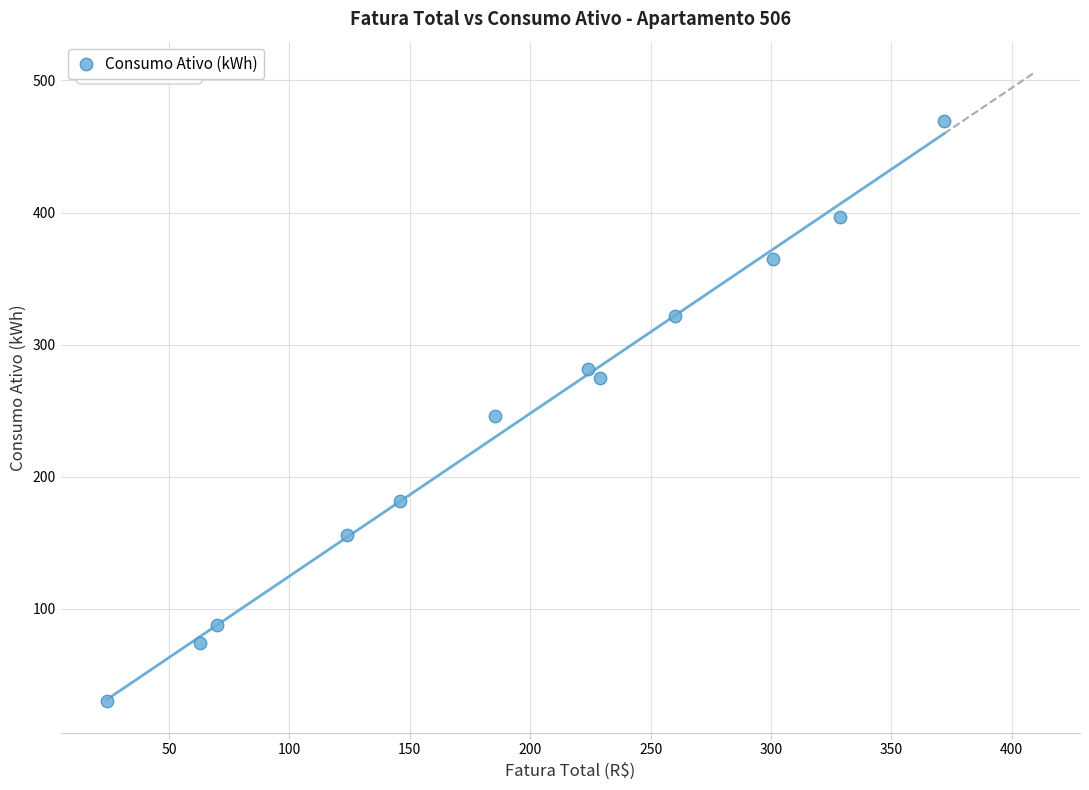

What is the range of Y values (max minus min)?

439